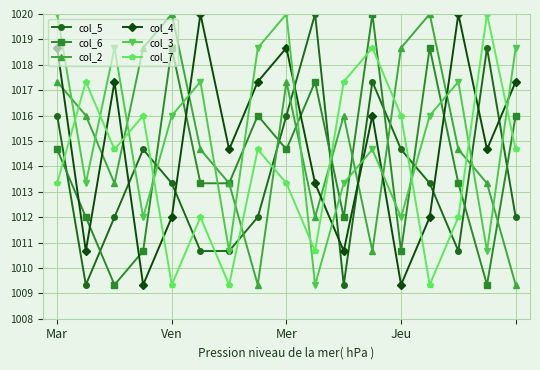

Count the number of categories in the chart.

17